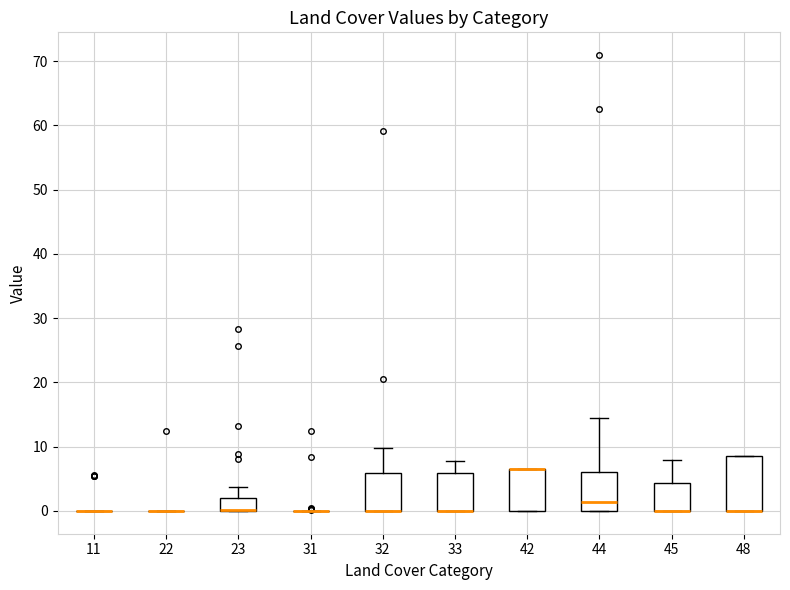

Comparing the boxes themselves (not the whiskers), which one is the tallest?

48